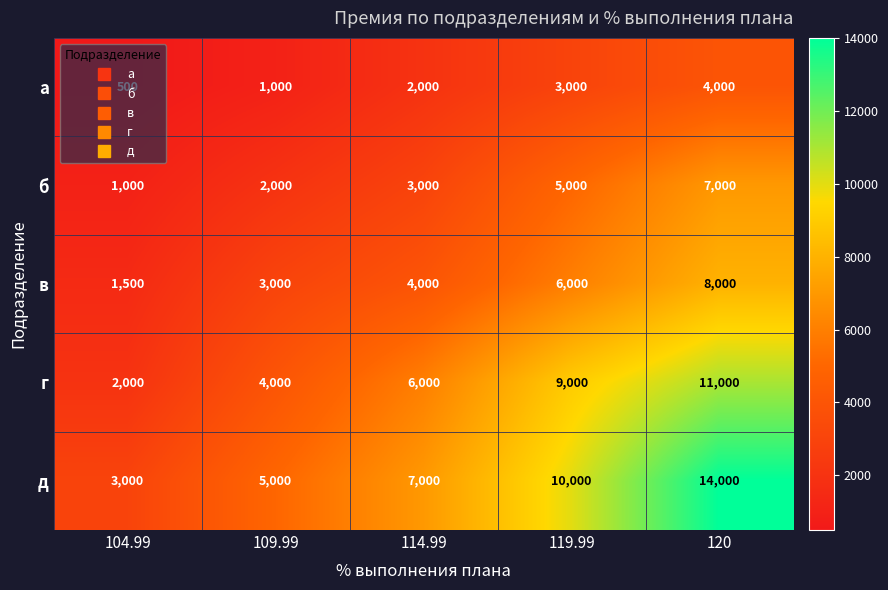

How many distinct data groups are displayed?

5